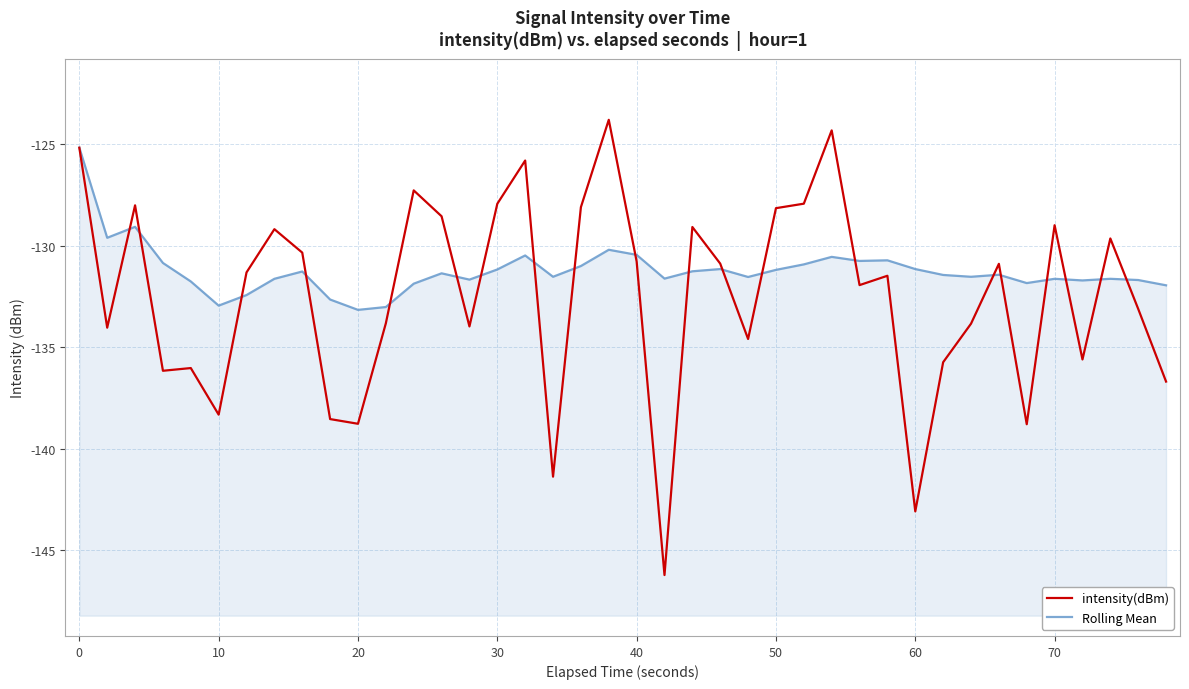

What is the value of the intensity(dBm) point at the 13th from the left?

-127.3